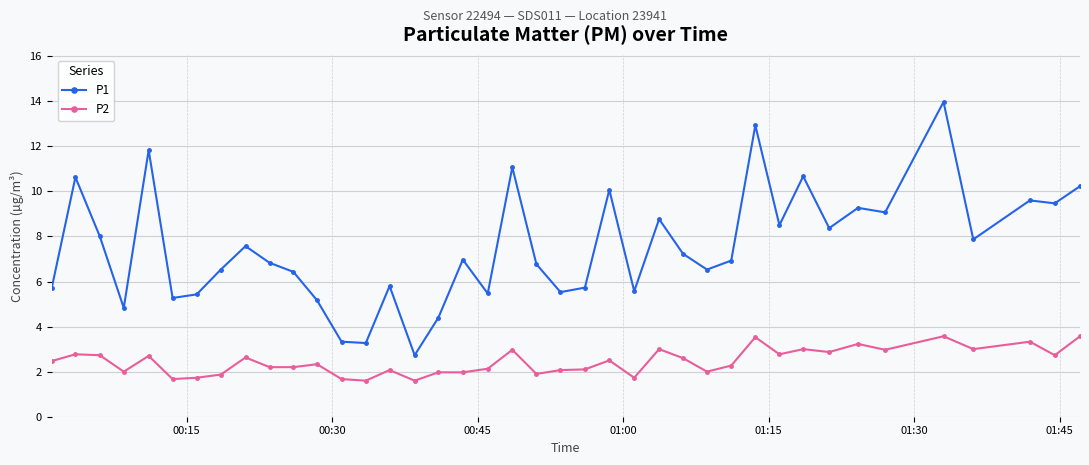

What is the minimum value for P1?

2.7